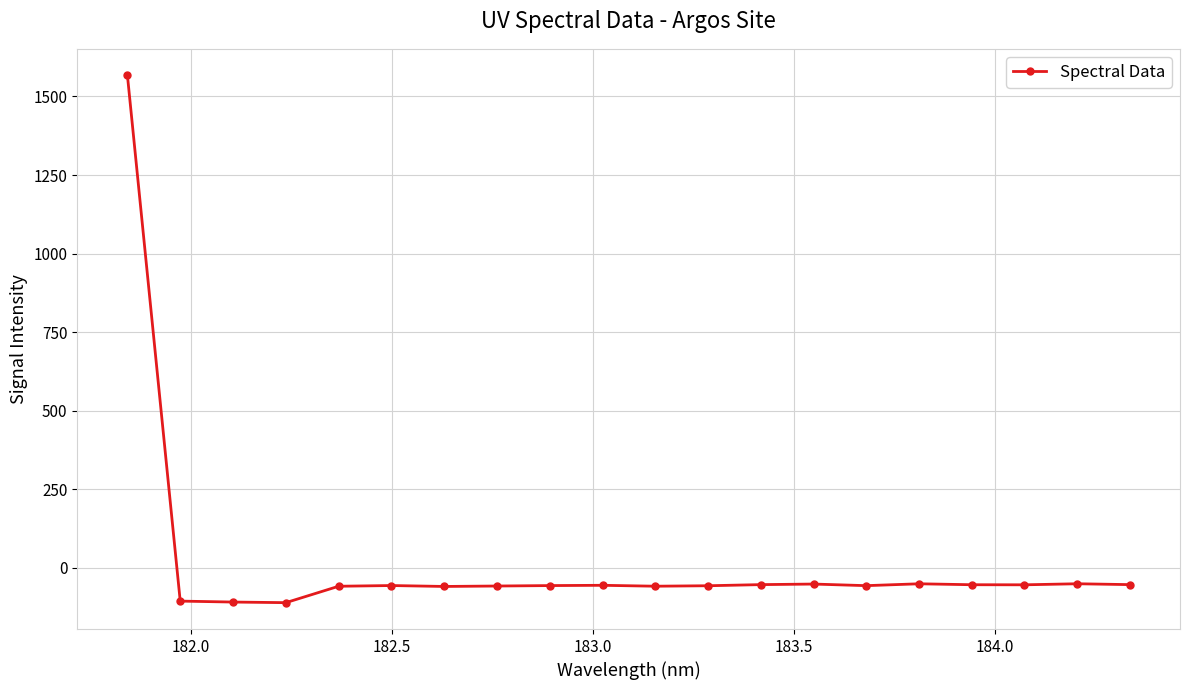

What is the greatest value displayed?

1567.5